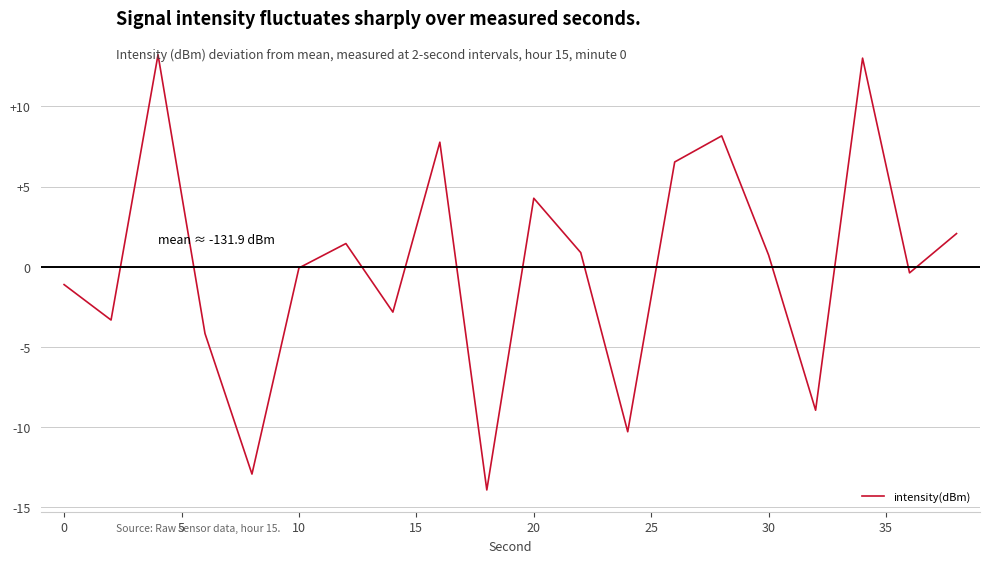

What is the minimum value shown in the chart?

-13.9